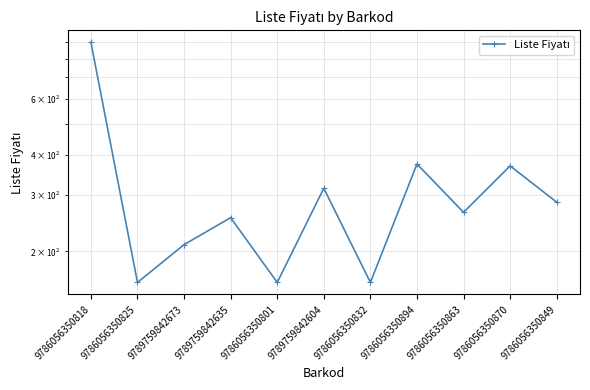

What is the value of the 5th point from the left?

160